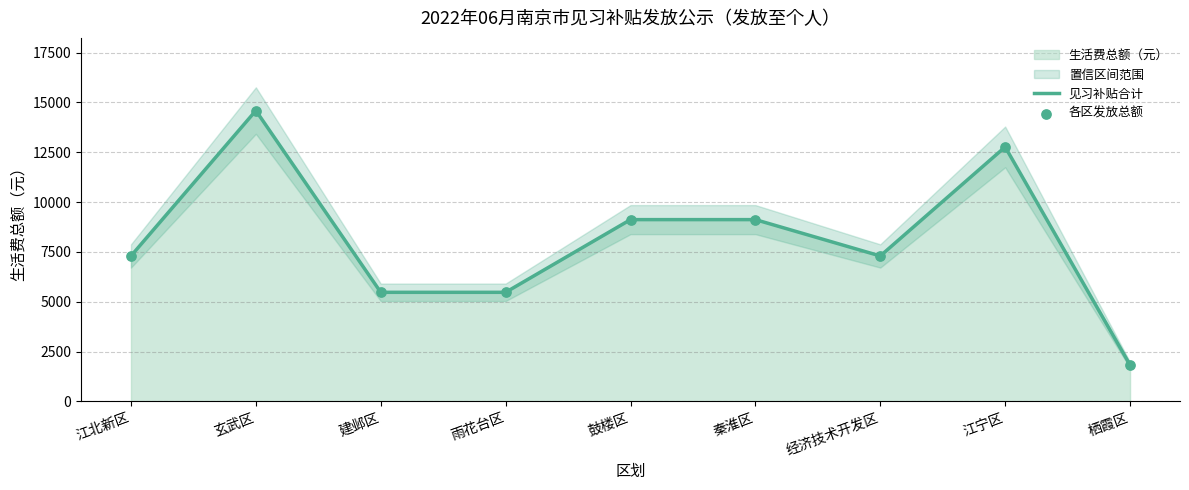

Is the value of 见习补贴合计 at 建邺区 greater than the value of 各区发放总额 at 玄武区?

No